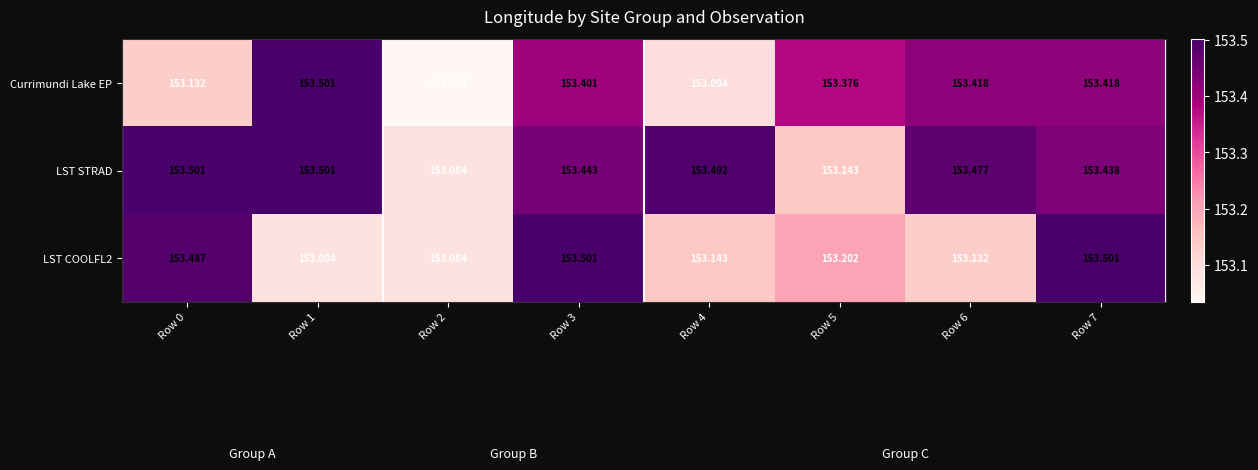

What is the spread (max minus min) of values at Row 1?

0.4